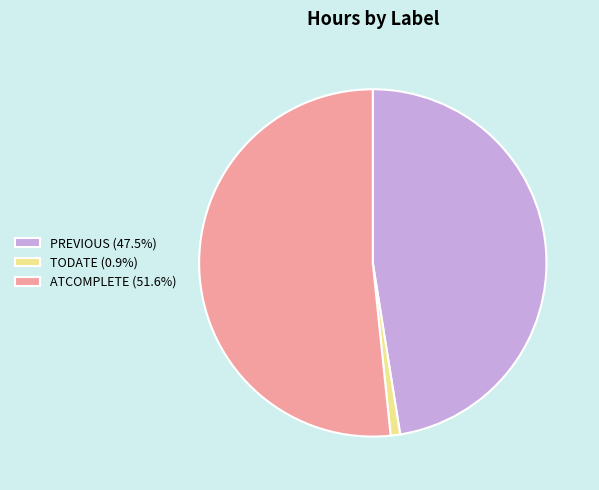

Does ATCOMPLETE (51.6%) represent more than half of the total?

Yes